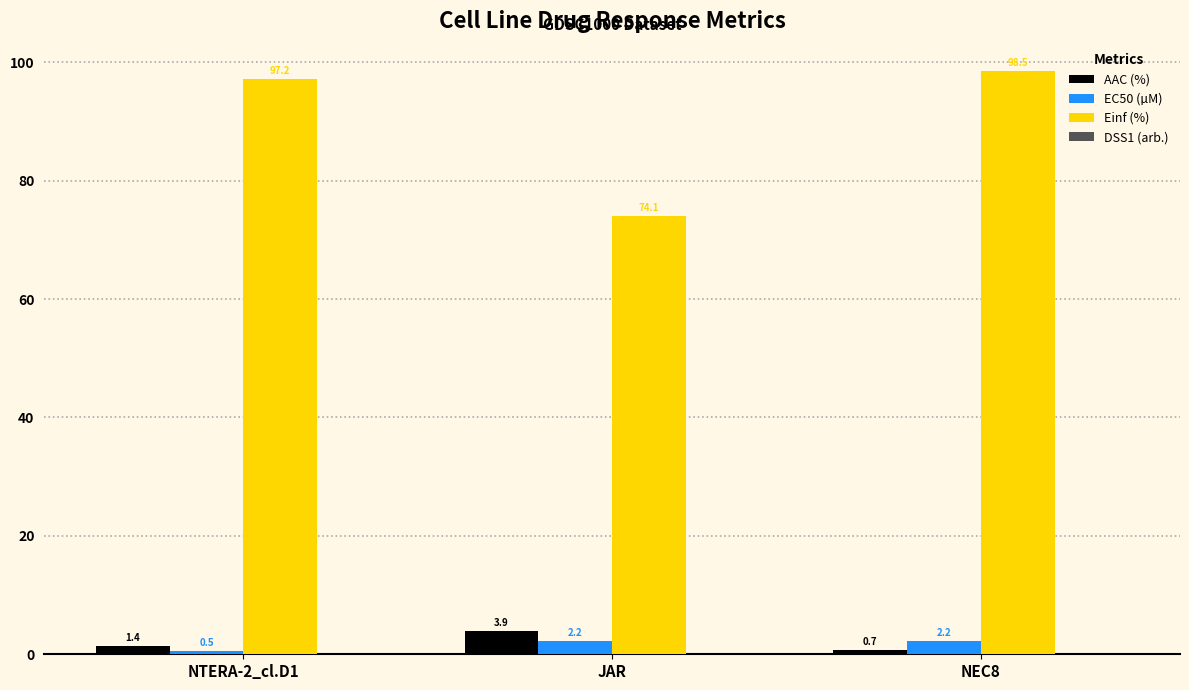

What is the label of the 2nd bar from the right?

JAR